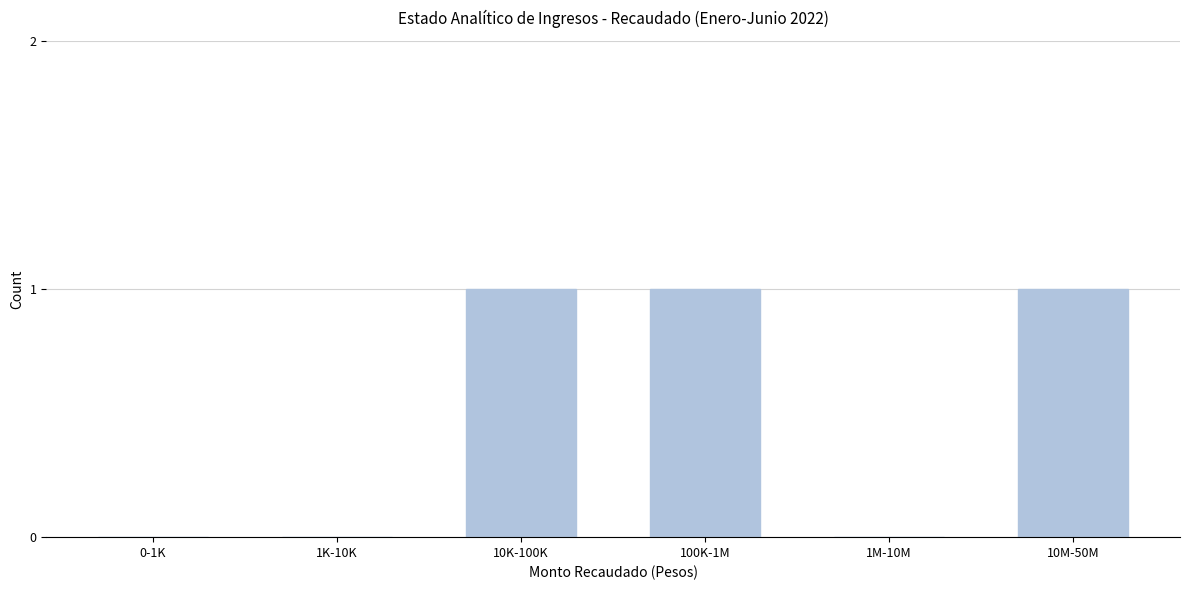

Reading left to right, extract all data points from this chart.

0-1K=0	1K-10K=0	10K-100K=1	100K-1M=1	1M-10M=0	10M-50M=1